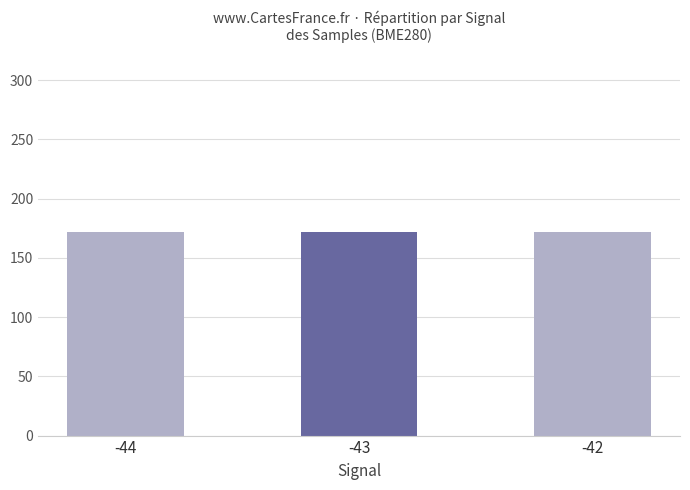

How many values are between 171 and 172?

3